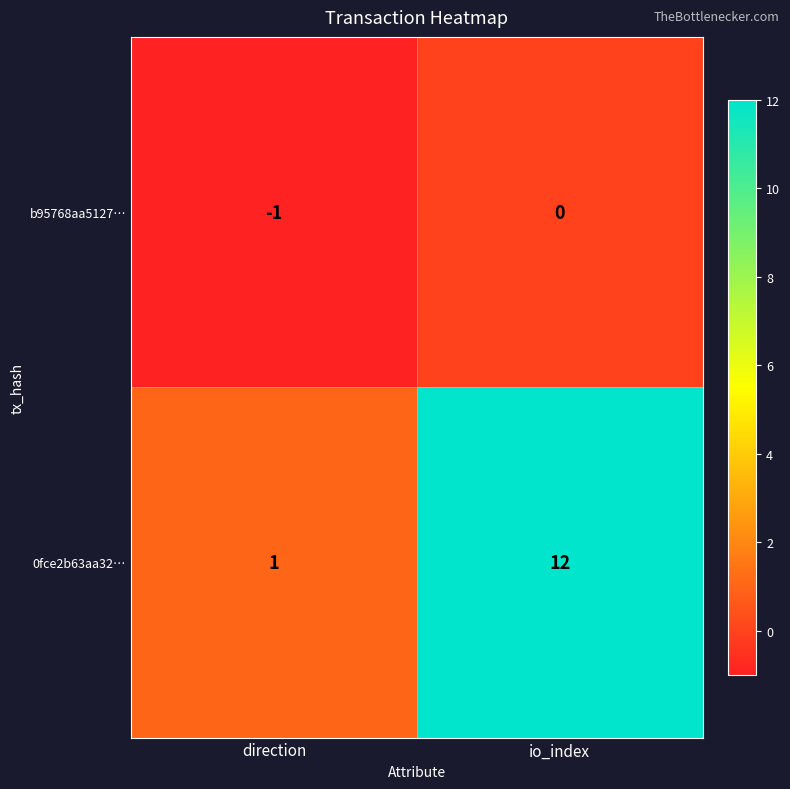

What is the total value across all series at io_index?

12